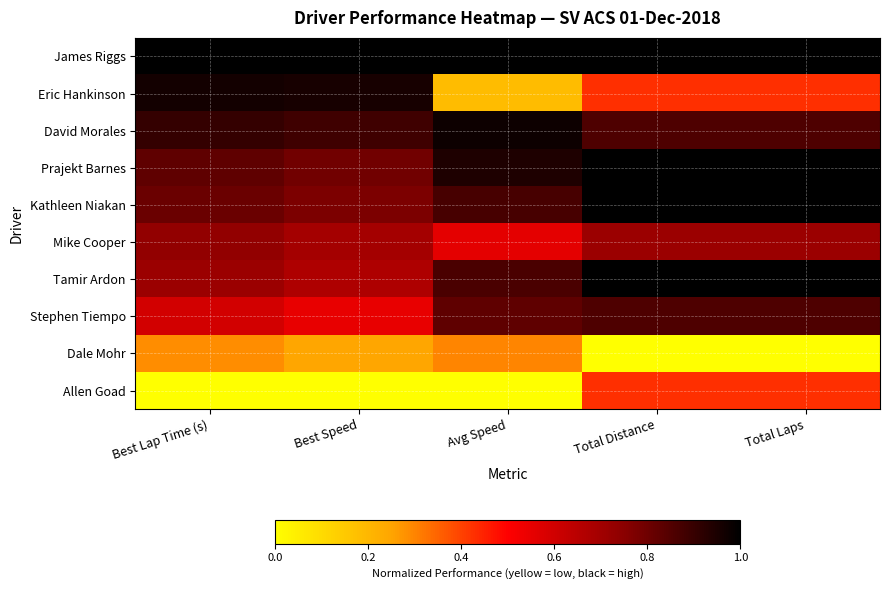

Reading right to left, what are all the values shown in this chart?

James Riggs: Total Laps=1.0	Total Distance=1.0	Avg Speed=1.0	Best Speed=1.0	Best Lap Time (s)=1.0
Eric Hankinson: Total Laps=0.4	Total Distance=0.4	Avg Speed=0.2	Best Speed=1.0	Best Lap Time (s)=1.0
David Morales: Total Laps=0.9	Total Distance=0.9	Avg Speed=1.0	Best Speed=0.9	Best Lap Time (s)=0.9
Prajekt Barnes: Total Laps=1.0	Total Distance=1.0	Avg Speed=0.9	Best Speed=0.8	Best Lap Time (s)=0.8
Kathleen Niakan: Total Laps=1.0	Total Distance=1.0	Avg Speed=0.9	Best Speed=0.8	Best Lap Time (s)=0.8
Mike Cooper: Total Laps=0.7	Total Distance=0.7	Avg Speed=0.6	Best Speed=0.7	Best Lap Time (s)=0.7
Tamir Ardon: Total Laps=1.0	Total Distance=1.0	Avg Speed=0.9	Best Speed=0.7	Best Lap Time (s)=0.7
Stephen Tiempo: Total Laps=0.9	Total Distance=0.9	Avg Speed=0.8	Best Speed=0.5	Best Lap Time (s)=0.6
Dale Mohr: Total Laps=0.0	Total Distance=0.0	Avg Speed=0.3	Best Speed=0.2	Best Lap Time (s)=0.3
Allen Goad: Total Laps=0.4	Total Distance=0.4	Avg Speed=0.0	Best Speed=0.0	Best Lap Time (s)=0.0